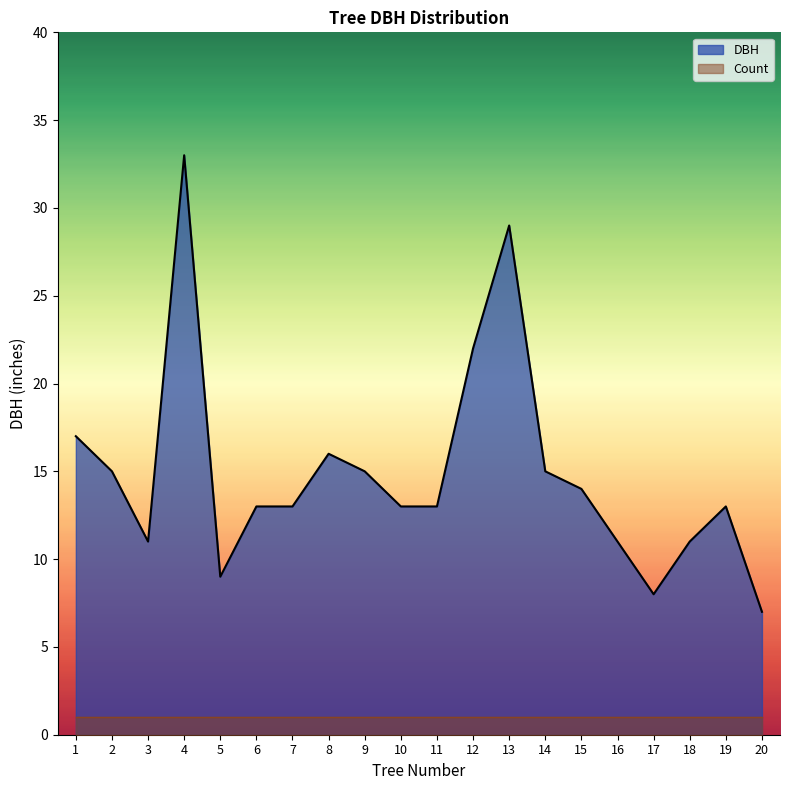

What is the average value of the Count series?

1